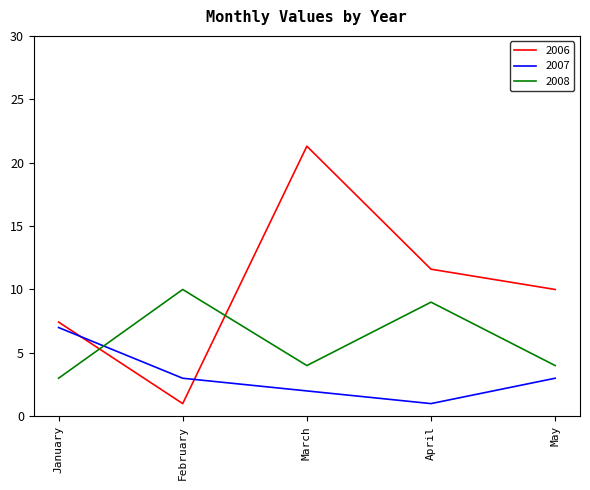

True or false: 2008 and 2006 intersect in this chart.

True